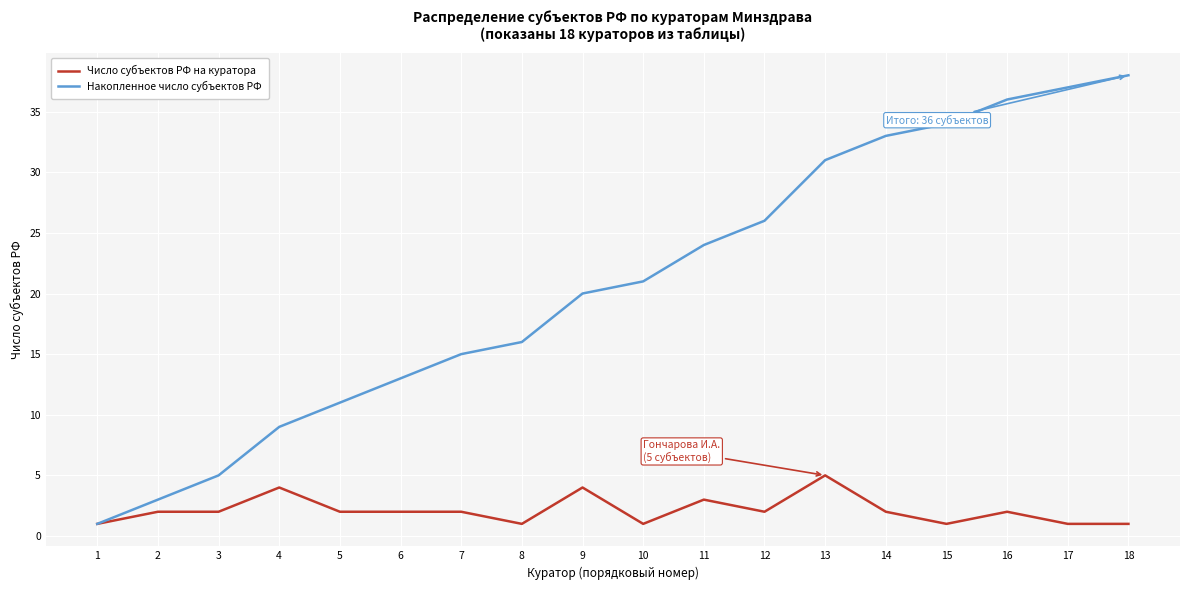

Is it true that Накопленное число субъектов РФ equals 38 at 18?

True